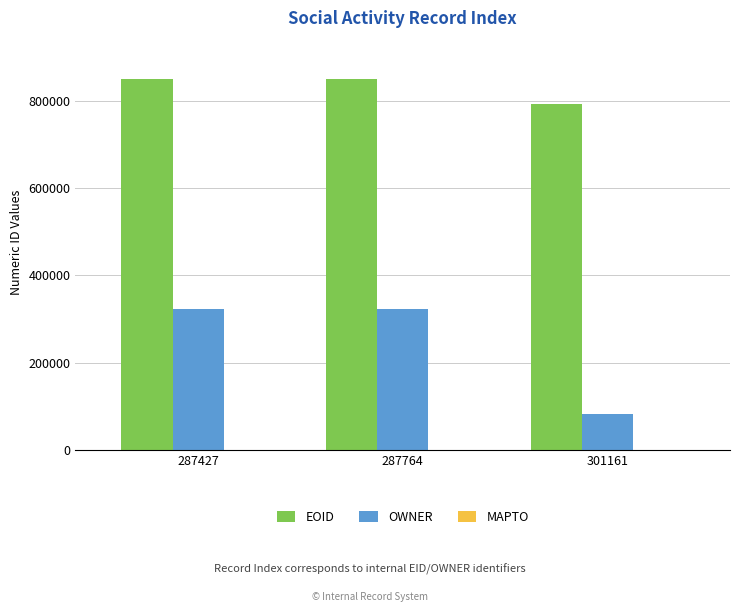

List the series in order of their peak value, lowest first.

OWNER, EOID